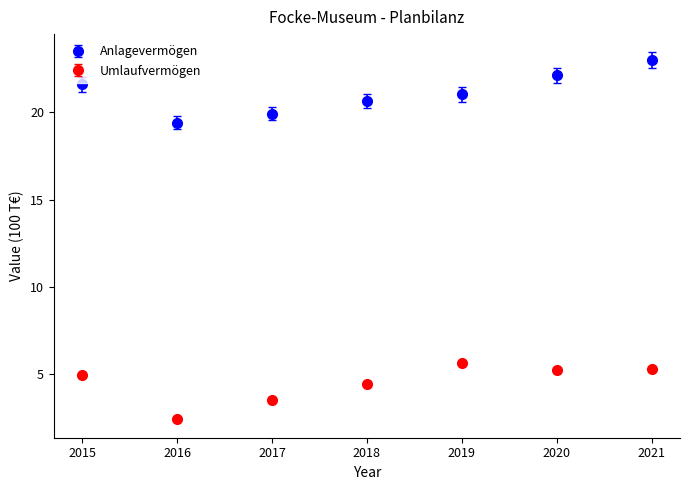

What are all the series names shown in the legend?

Anlagevermögen, Umlaufvermögen